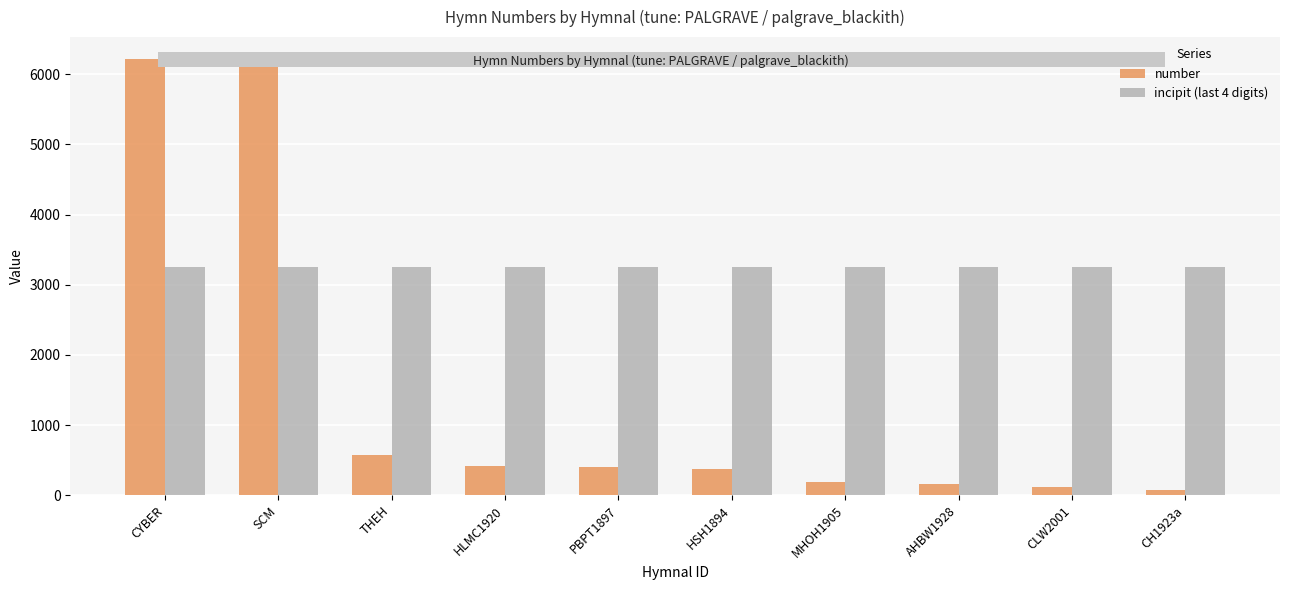

Is it true that number equals 72 at CH1923a?

True